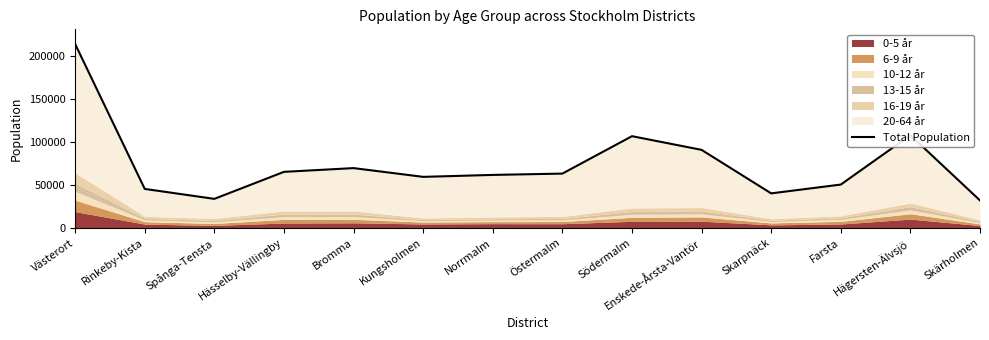

What is the sum of the values at Enskede-Årsta-Vantör and Kungsholmen?

149997